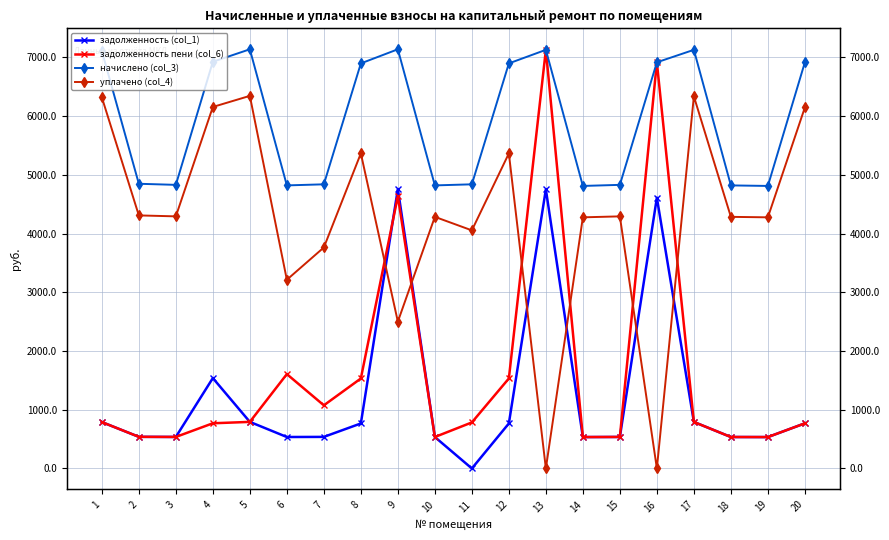

What is the value of the задолженность (col_1) point at the 2nd from the left?

538.6